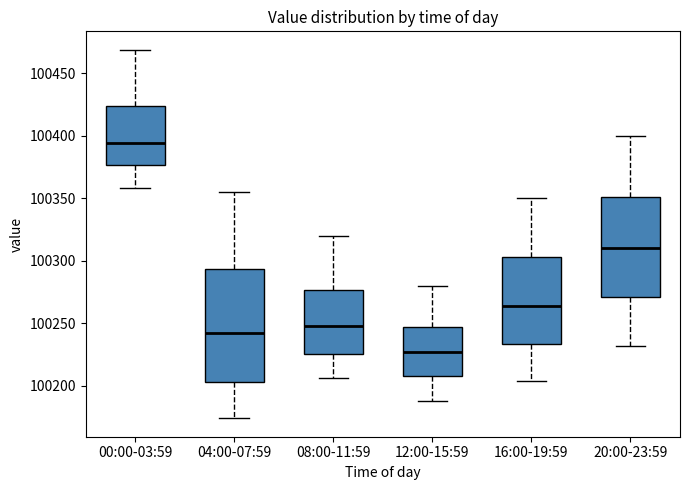

Where does the lower whisker of the box for 20:00-23:59 end on the y-axis? The values are not printed on the chart, so give them approximately, as read against the axis.

100230